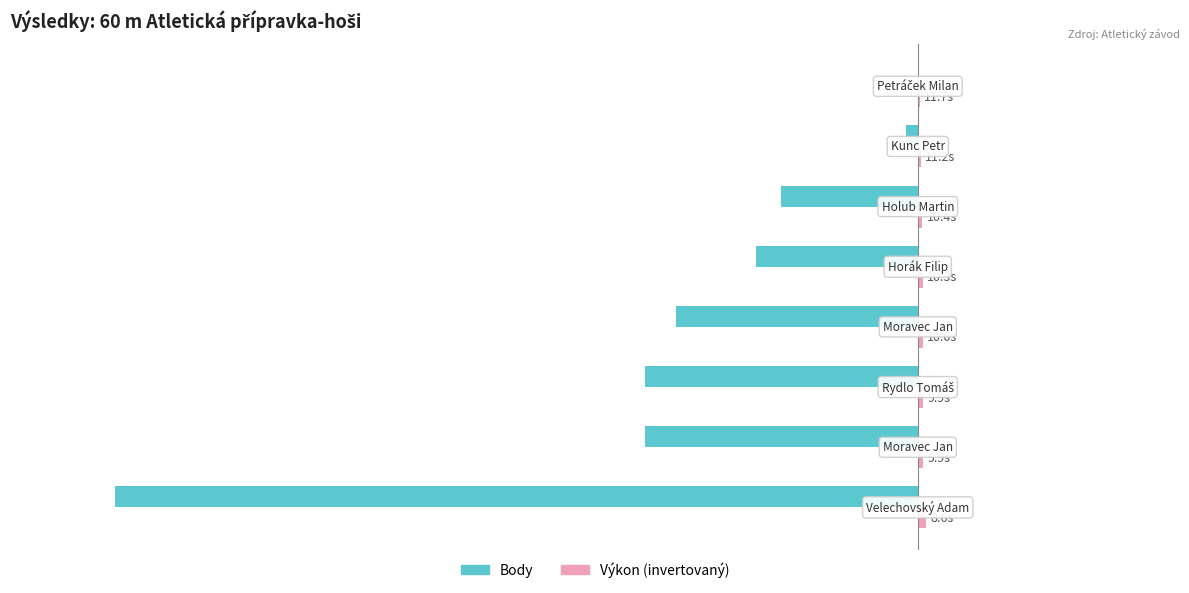

What is the difference between the maximum and minimum values in the Body series?

398.0